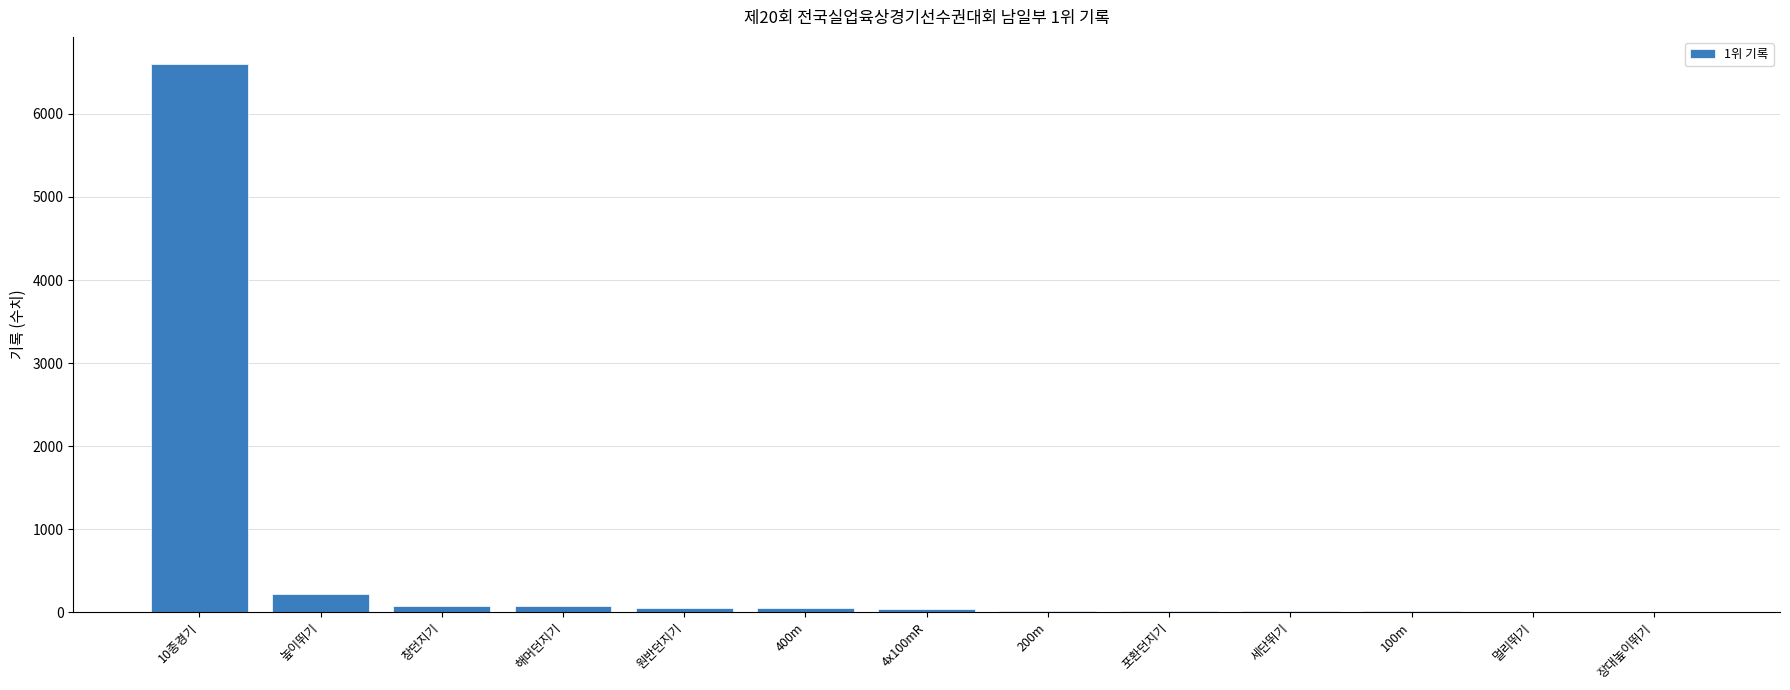

What is the maximum value shown in the chart?

6597.0